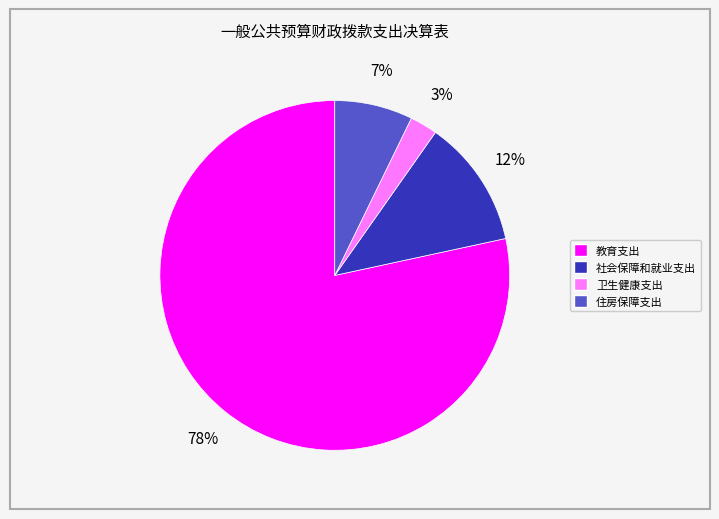

To the nearest percent, what is the difference between the 社会保障和就业支出 and 住房保障支出 slice percentages?

5%